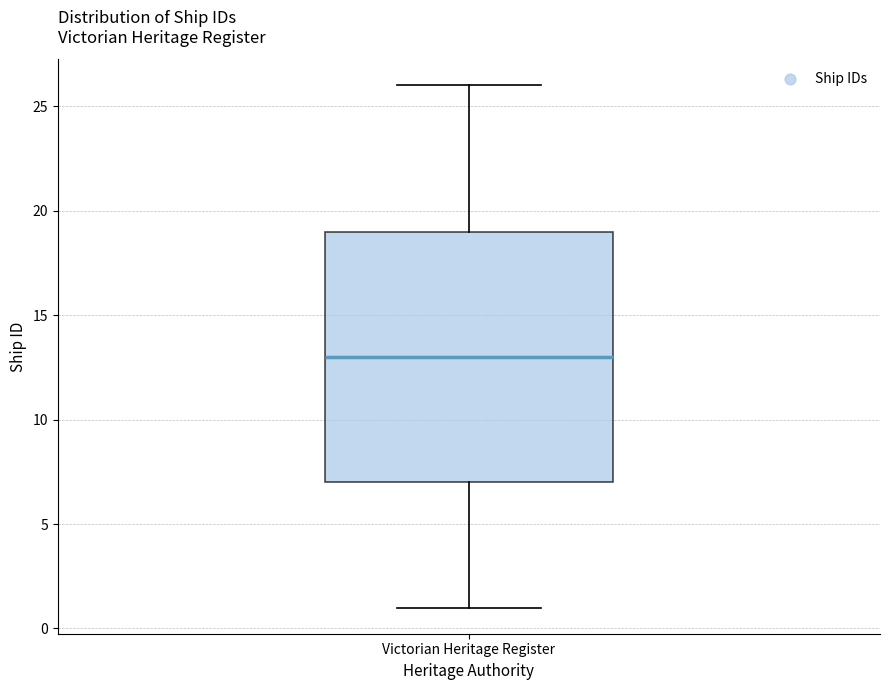

Read this box plot against the y-axis: the position of the median line, the range covered by the box, and the ends of both whiskers. The values are not printed on the chart, so give them approximately, as read against the axis.

median 13, box 7 to 19, whiskers 1 to 26